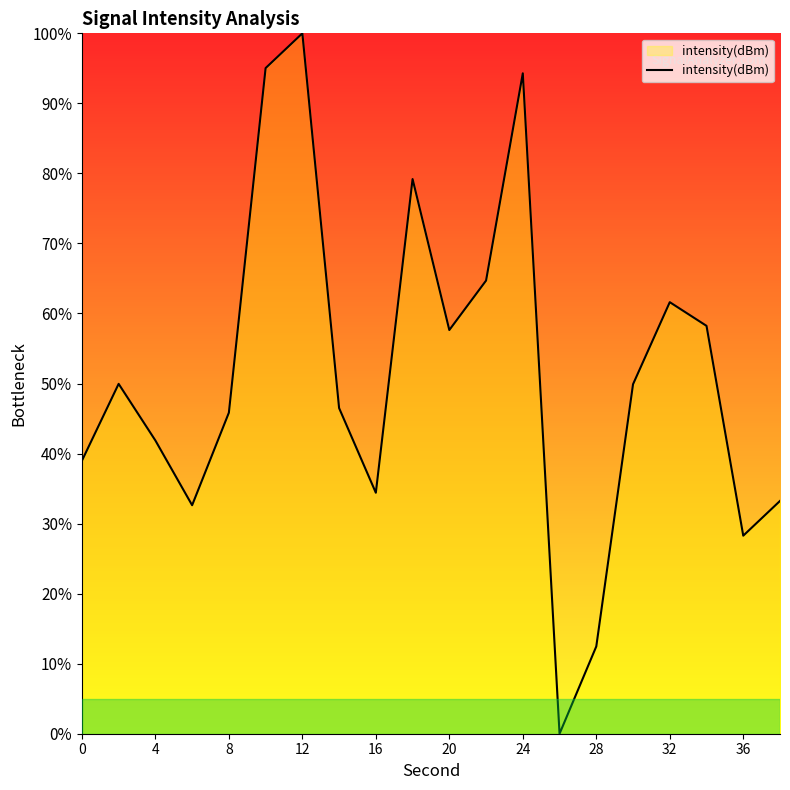

The value at 0 is 39.0. True or false?

True